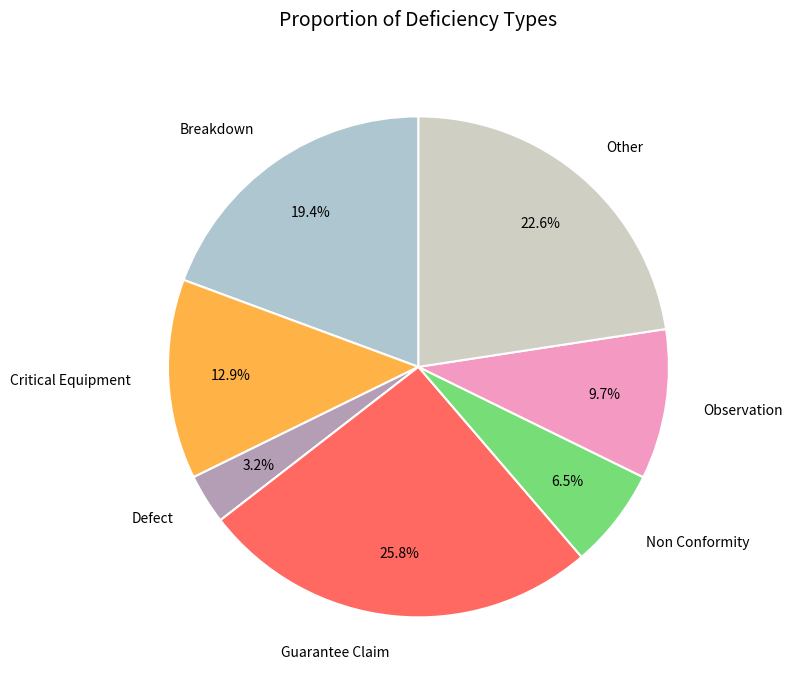

Is it true that Critical Equipment is 13% of the pie?

True